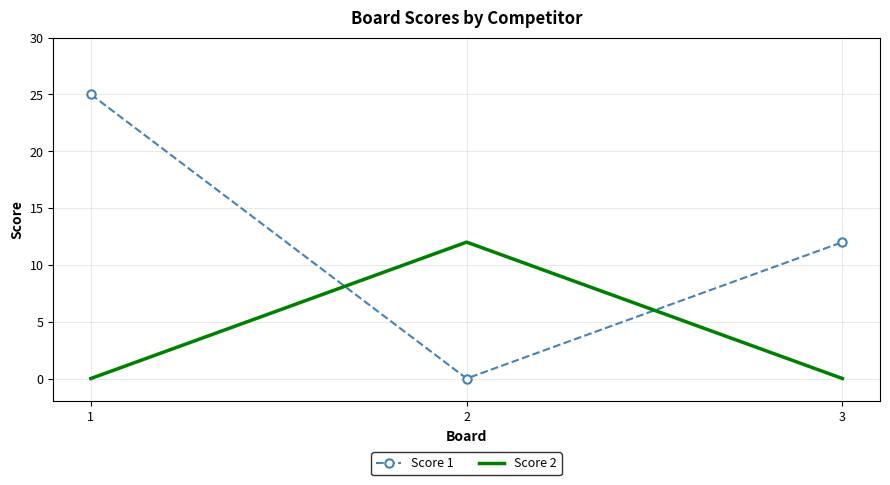

Reading left to right, extract all data points from this chart.

Score 1: 1=25	2=0	3=12
Score 2: 1=0	2=12	3=0